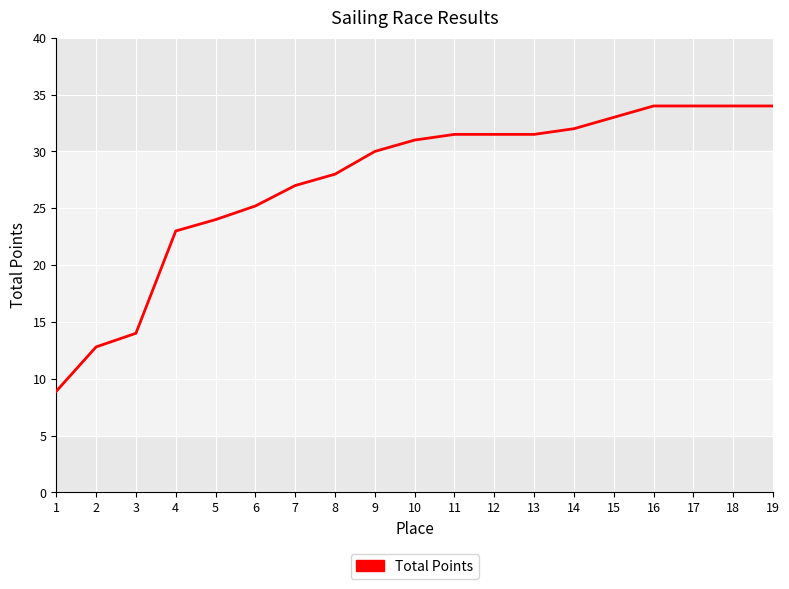

Reading left to right, what are all the values shown in this chart?

8.9	12.8	14.0	23.0	24.0	25.2	27.0	28.0	30.0	31.0	31.5	31.5	31.5	32.0	33.0	34.0	34.0	34.0	34.0